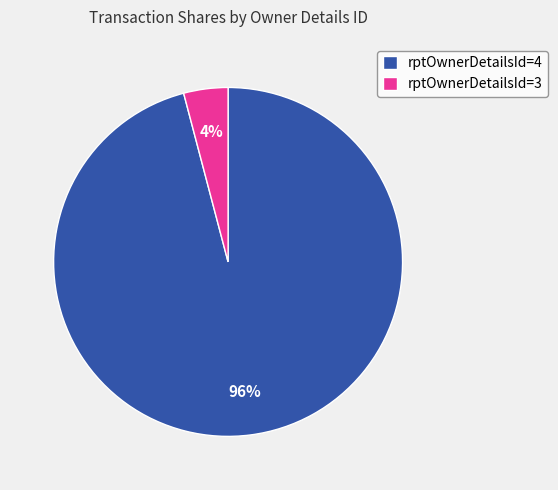

Between rptOwnerDetailsId=4 and rptOwnerDetailsId=3, which is larger?

rptOwnerDetailsId=4